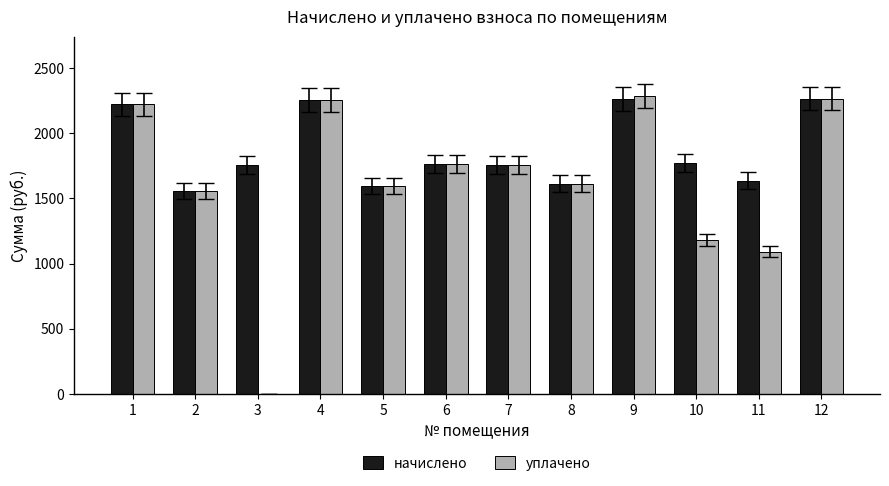

Are the bars grouped side by side (vs. stacked)?

Yes